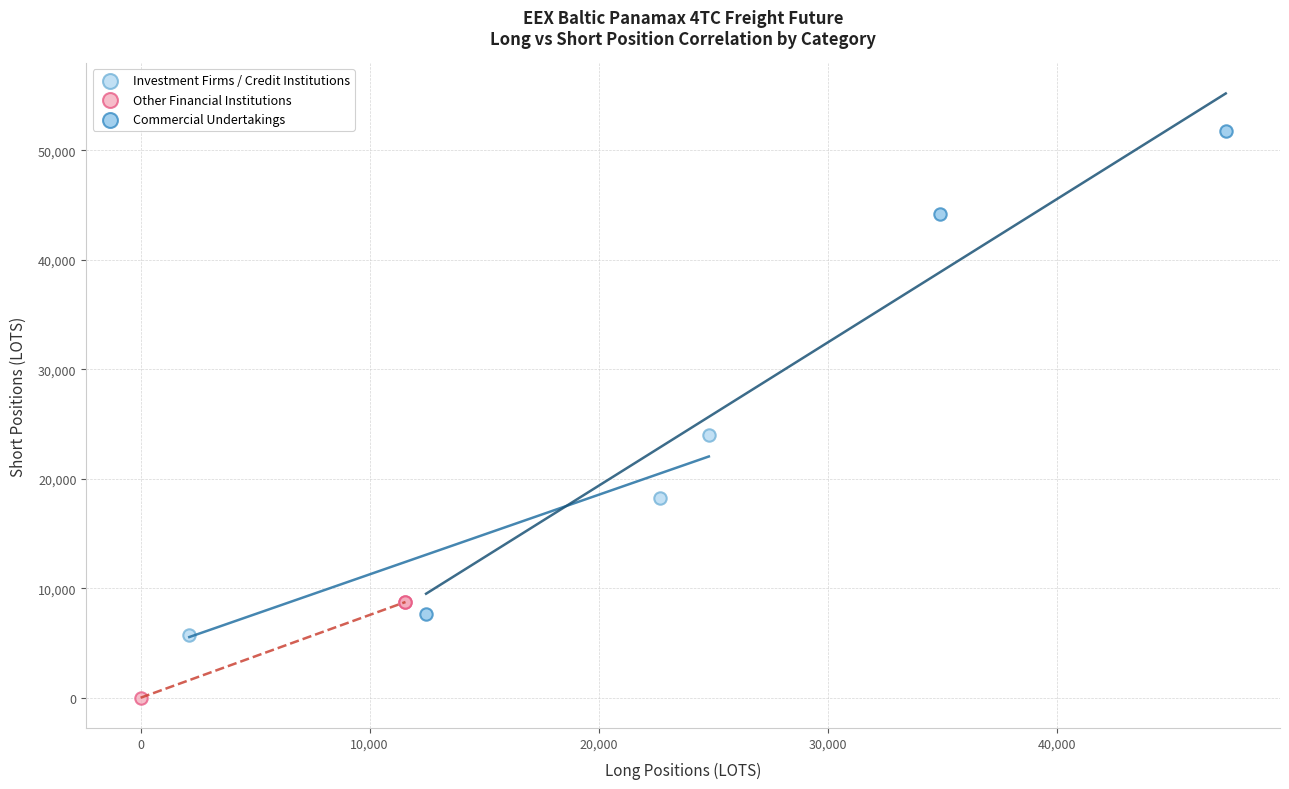

Which series has the largest Y range (max minus min)?

Commercial Undertakings